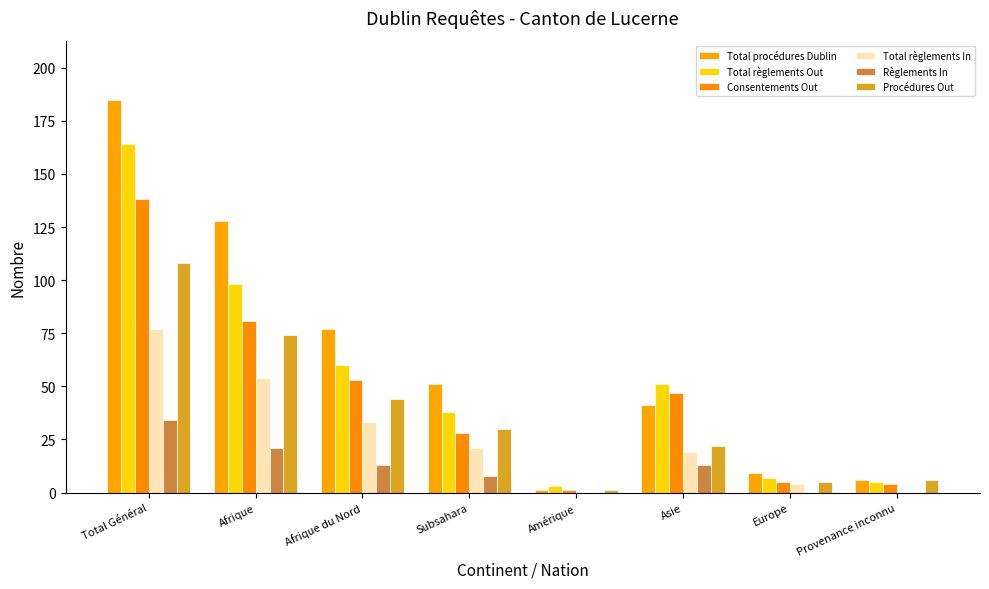

What is the total value across all series at Afrique du Nord?

280